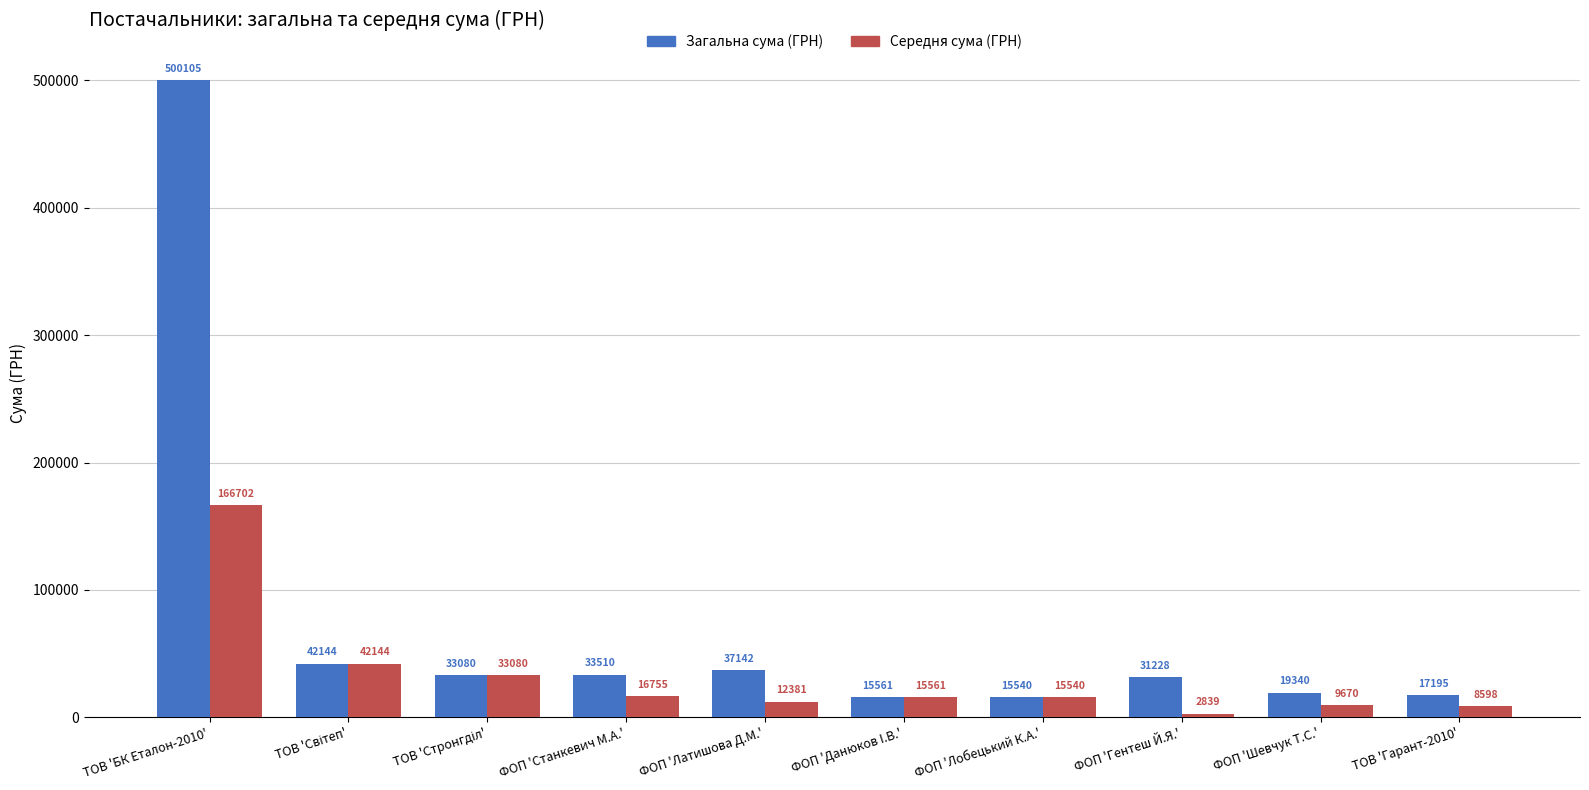

True or false: Загальна сума (ГРН) has a value of 33510.0 at ФОП 'Станкевич М.А.'.

True